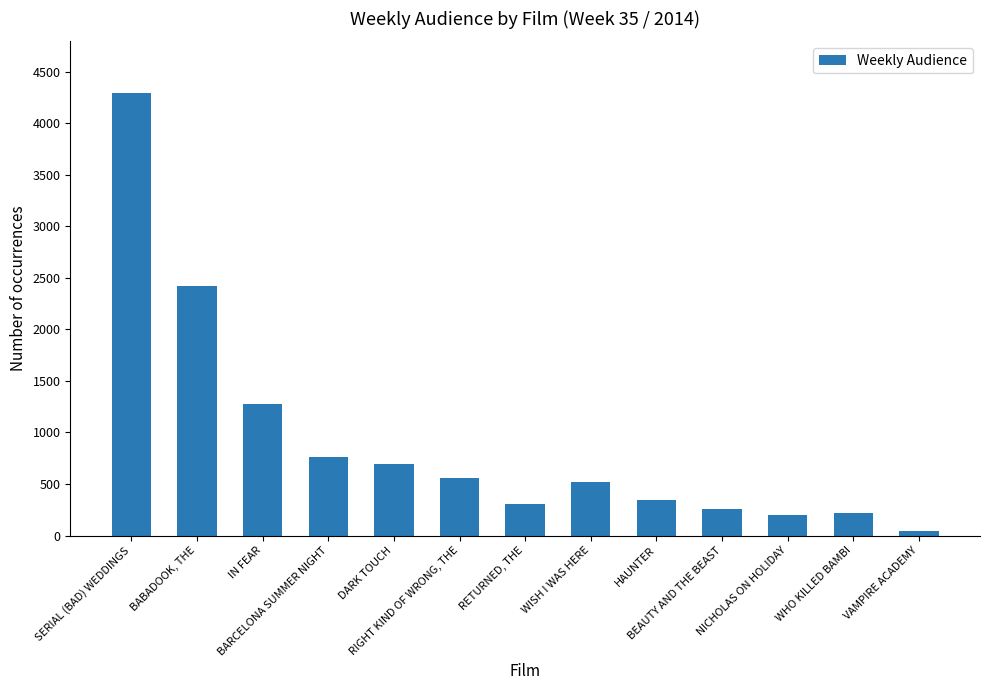

What is the label of the 4th bar from the left?

BARCELONA SUMMER NIGHT